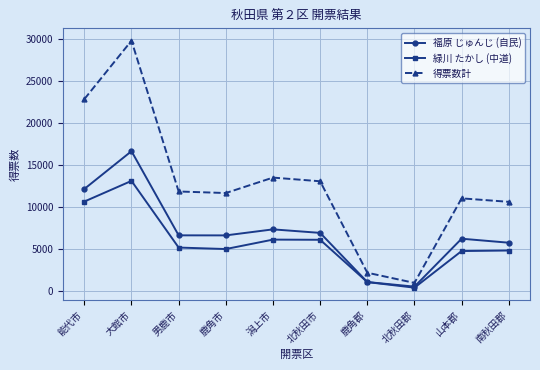

Which series has the widest spread of values?

得票数計